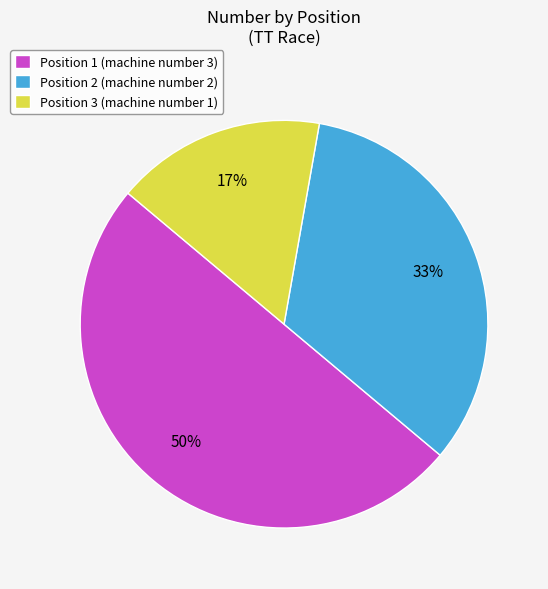

Which has a higher value, Position 3 (machine number 1) or Position 1 (machine number 3)?

Position 1 (machine number 3)